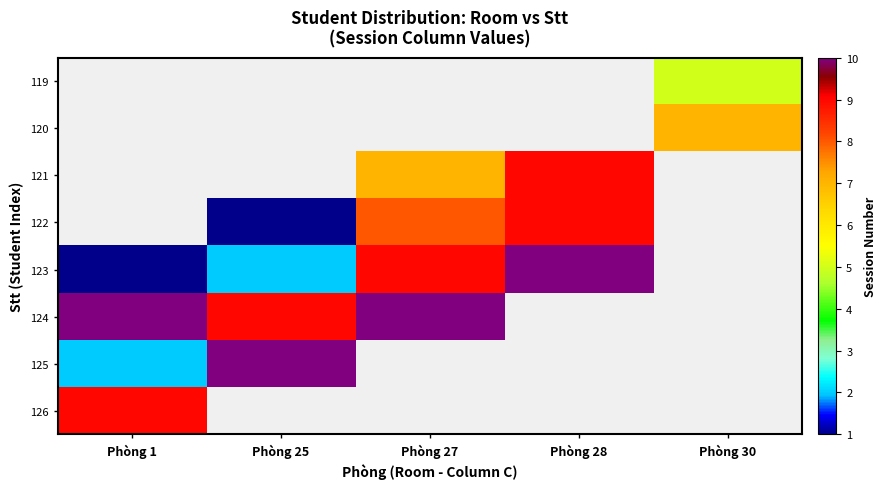

Where does the 122 series first go above 8?

Phòng 28